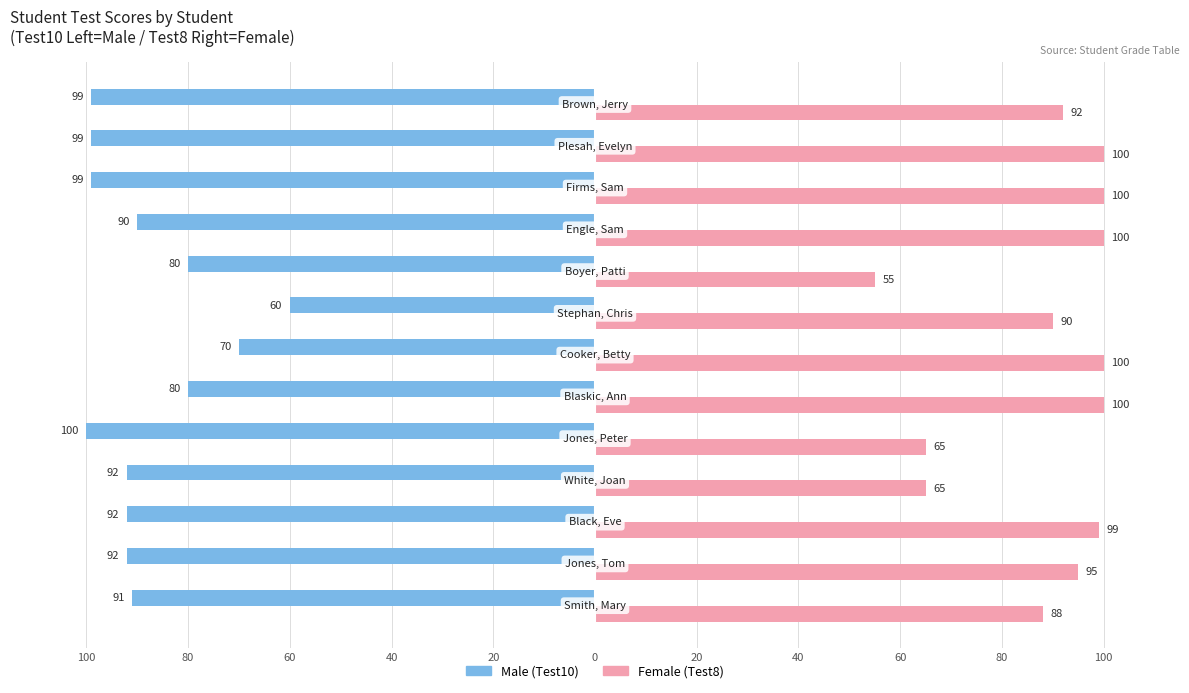

How many bars are there in each group?

2